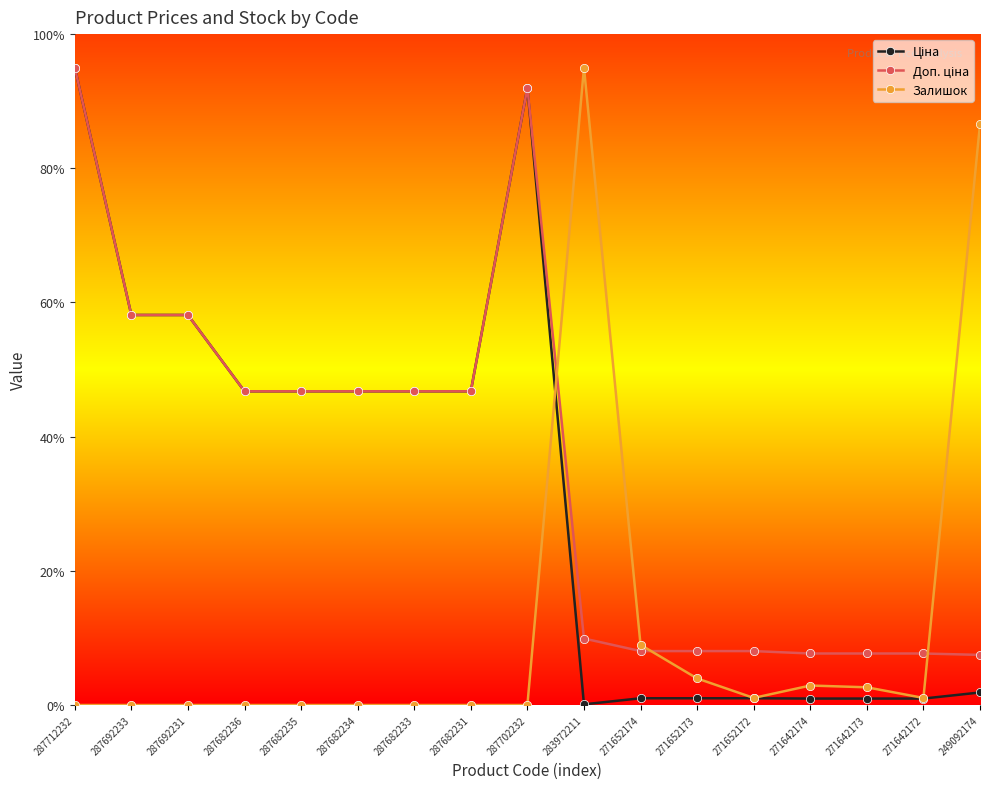

True or false: Залишок has more than 0 interior local peaks.

True